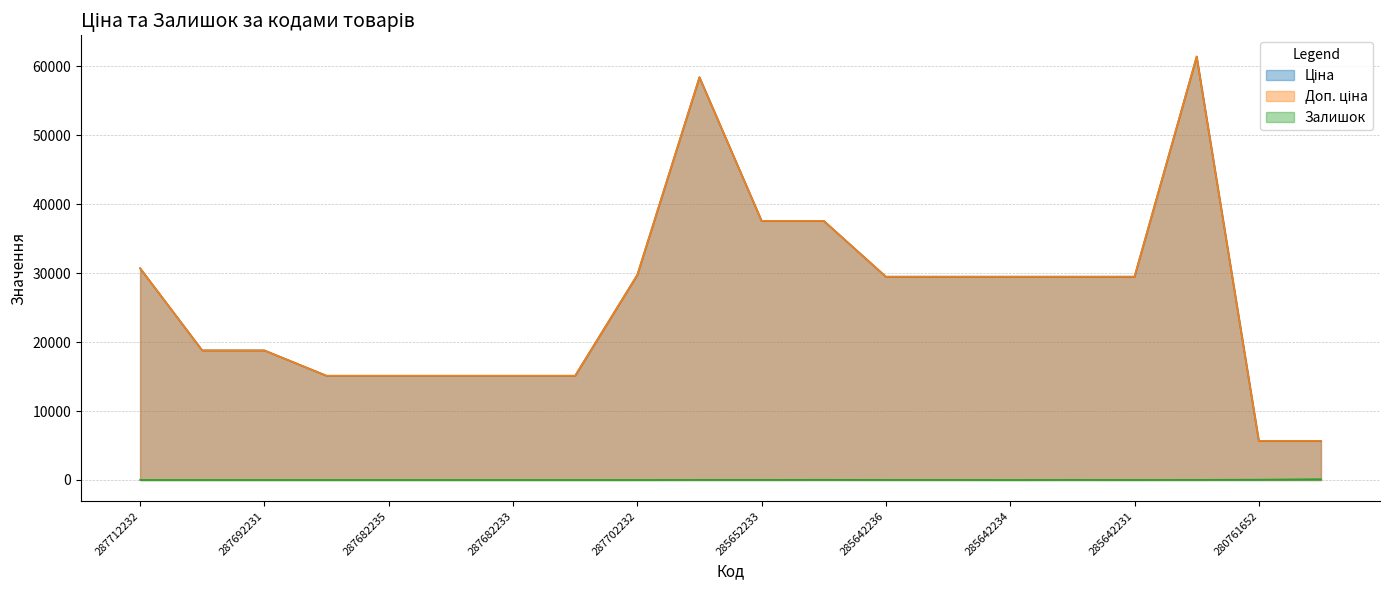

Which category has the lowest value across all series?

287712232